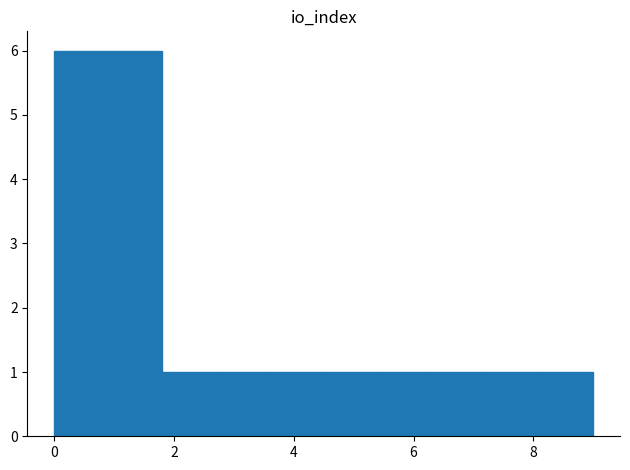

What is the height of the bar covering 7.2 to 8.1 on the x-axis? Neither the bar edges nor the heights are printed on the chart, so give them approximately, as read against the axes.

1